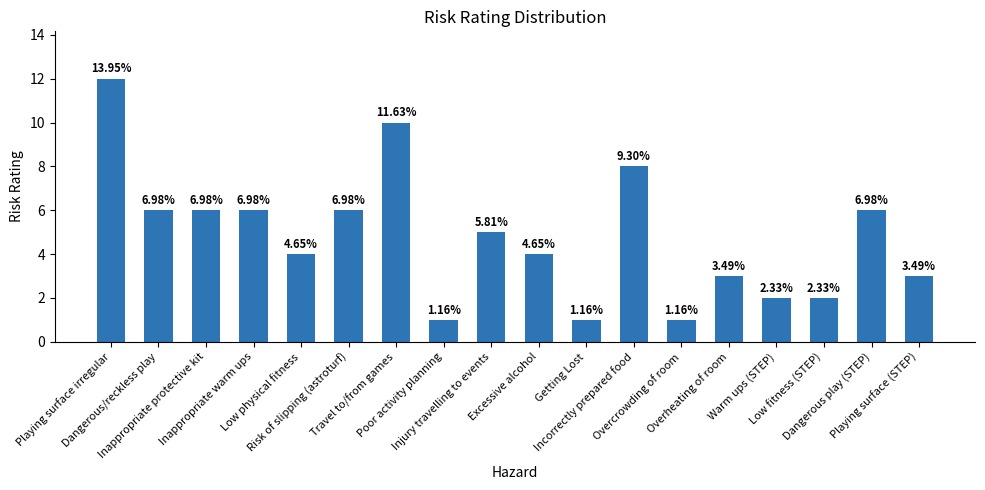

Are the bars horizontal?

No